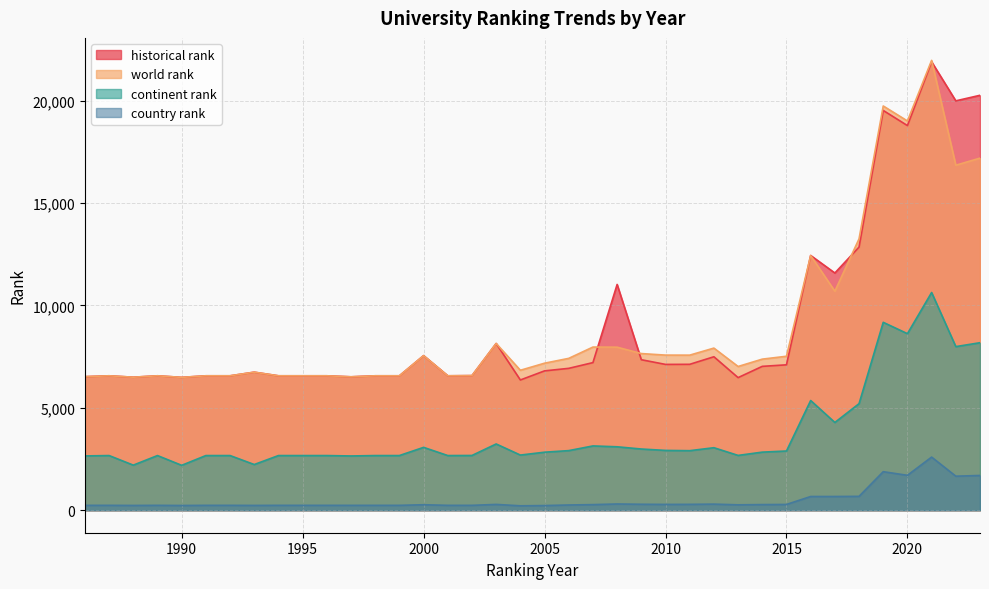

How many data points does each series have?

38